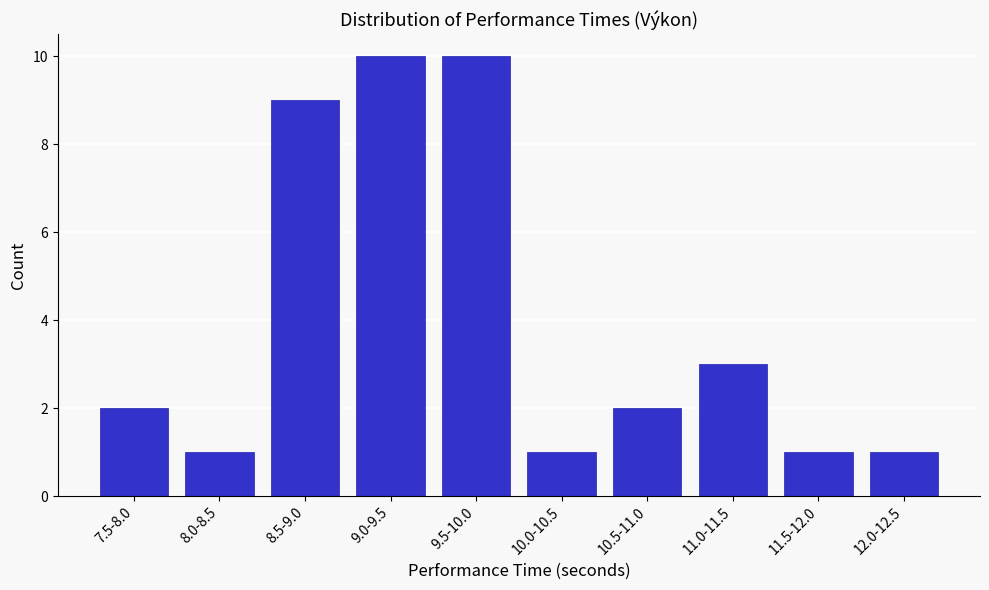

Reading left to right, what are all the values shown in this chart?

7.5-8.0=2	8.0-8.5=1	8.5-9.0=9	9.0-9.5=10	9.5-10.0=10	10.0-10.5=1	10.5-11.0=2	11.0-11.5=3	11.5-12.0=1	12.0-12.5=1